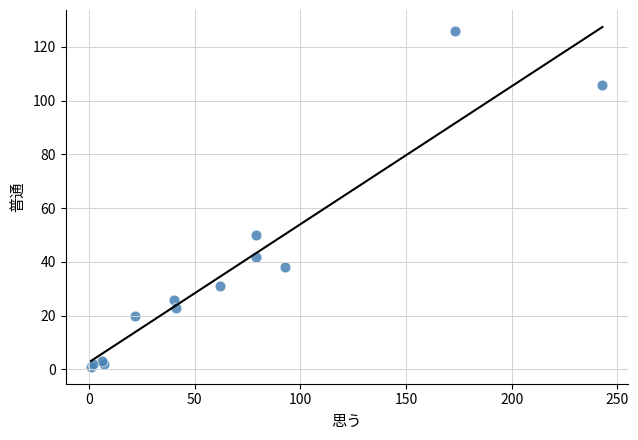

What Y value in the scatter plot is closest to 63?

50